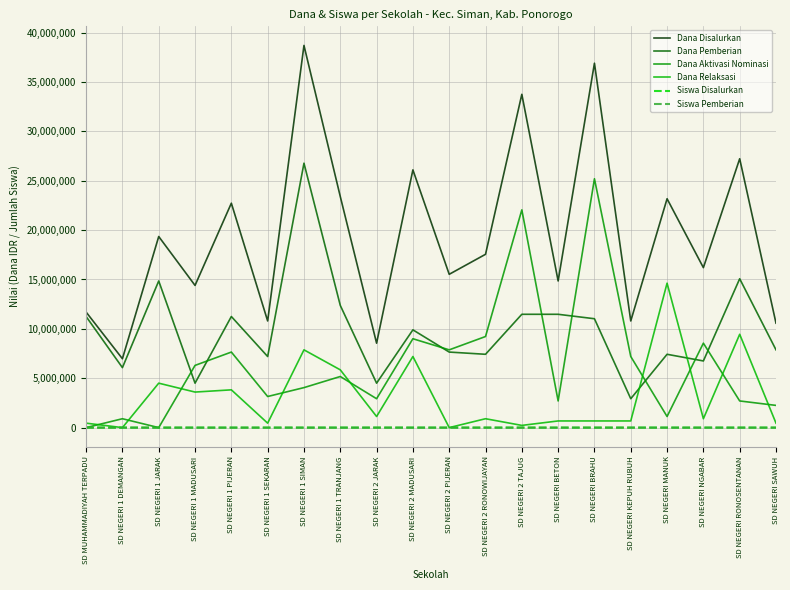

Which series has the largest range (max minus min)?

Dana Disalurkan